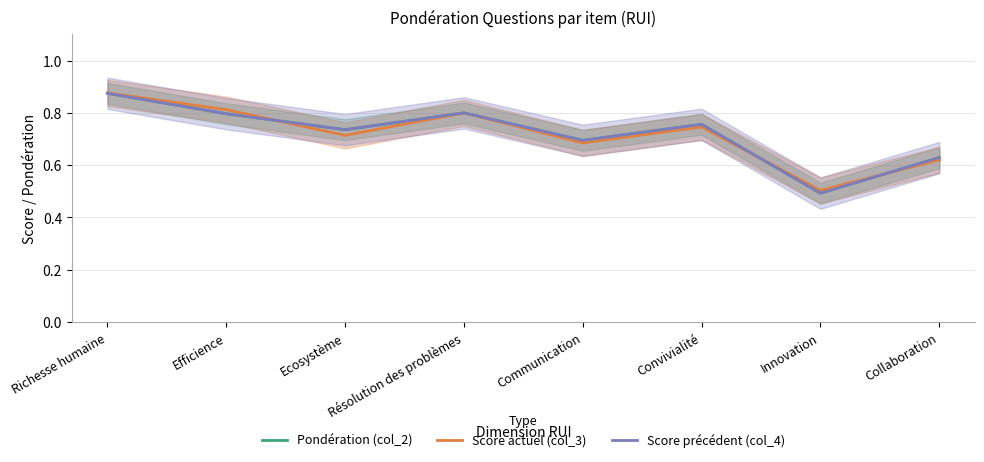

Where is Score précédent (col_4) nearest to the value 0?

Innovation